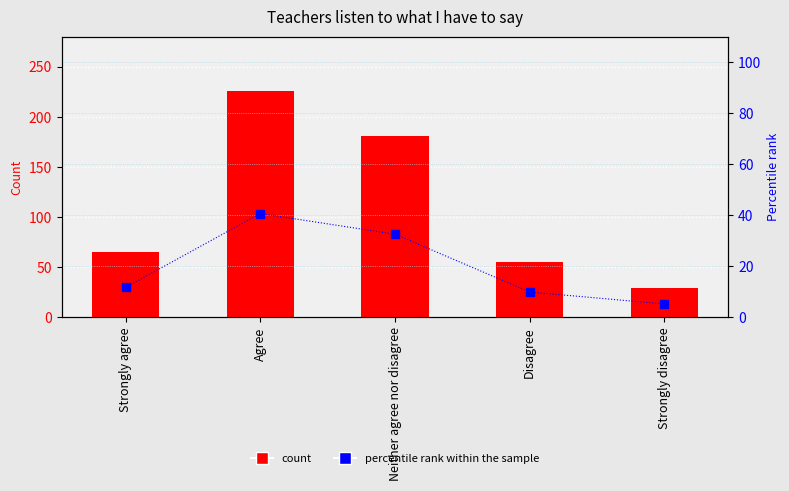

True or false: Responses has a value of 84.8 at Agree.

False